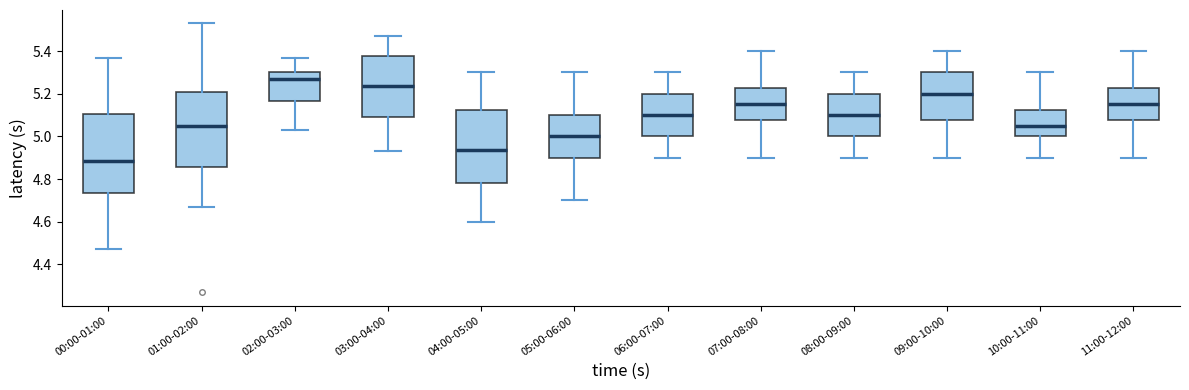

Comparing the boxes themselves (not the whiskers), which one is the tallest?

00:00-01:00